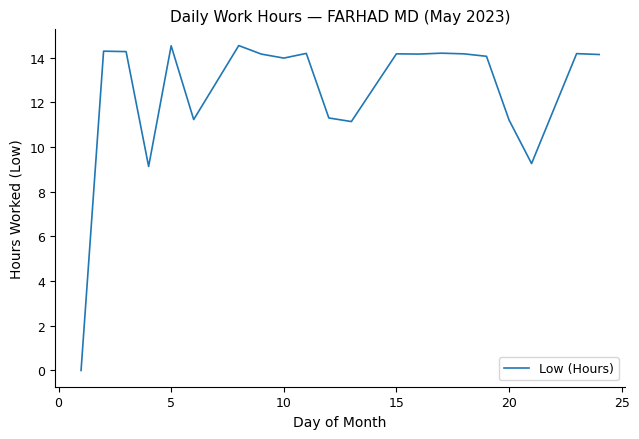

What is the difference between the maximum and minimum values?

14.5